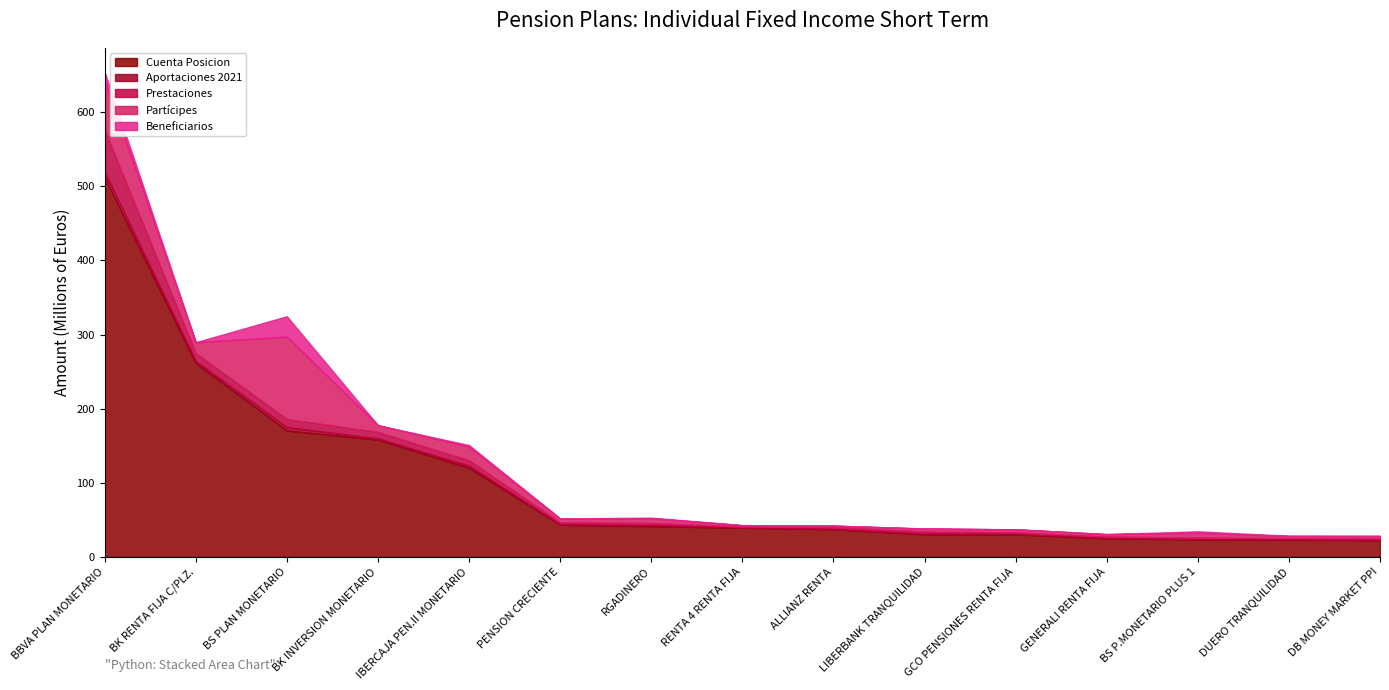

At which label does Cuenta Posicion reach its peak?

BBVA PLAN MONETARIO